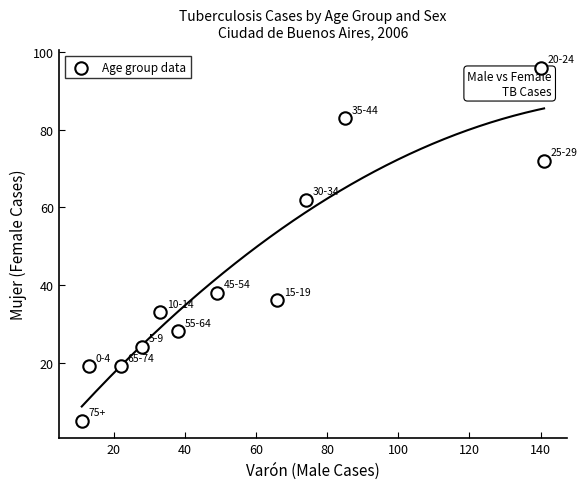

What is the range of X values (max minus min)?

130